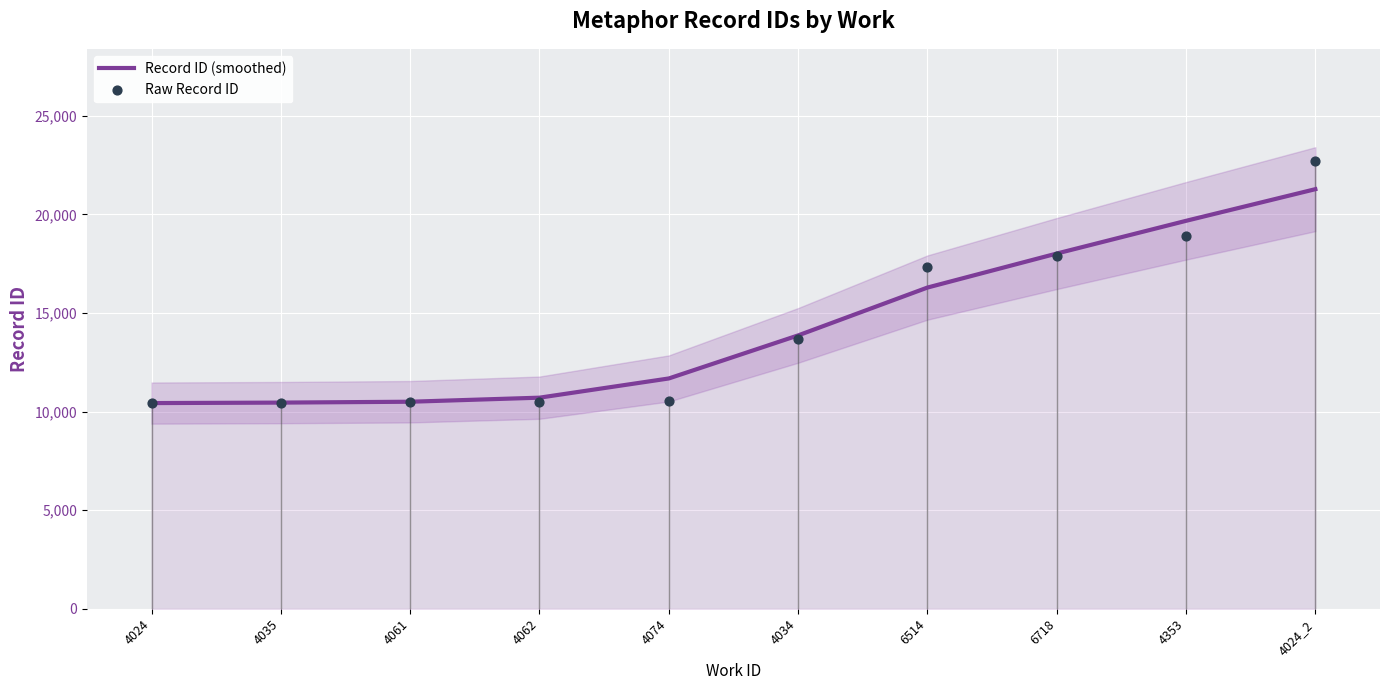

At how many categories does at least one series exceed 10659?

7